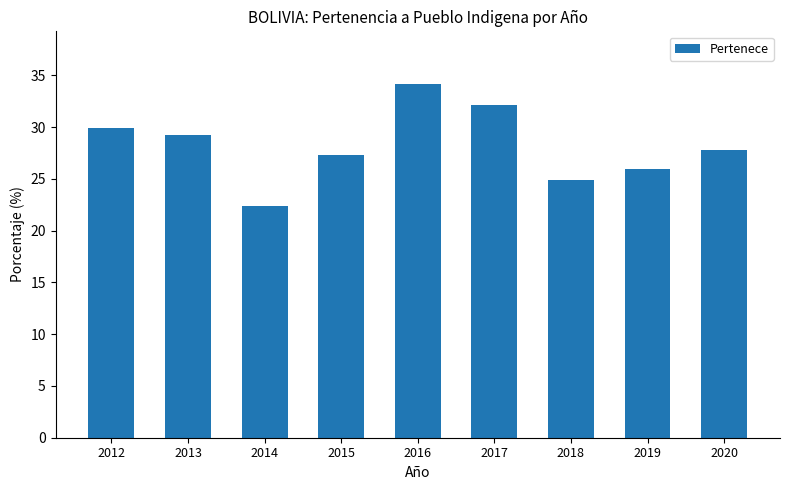

What is the sum of all values?

253.9